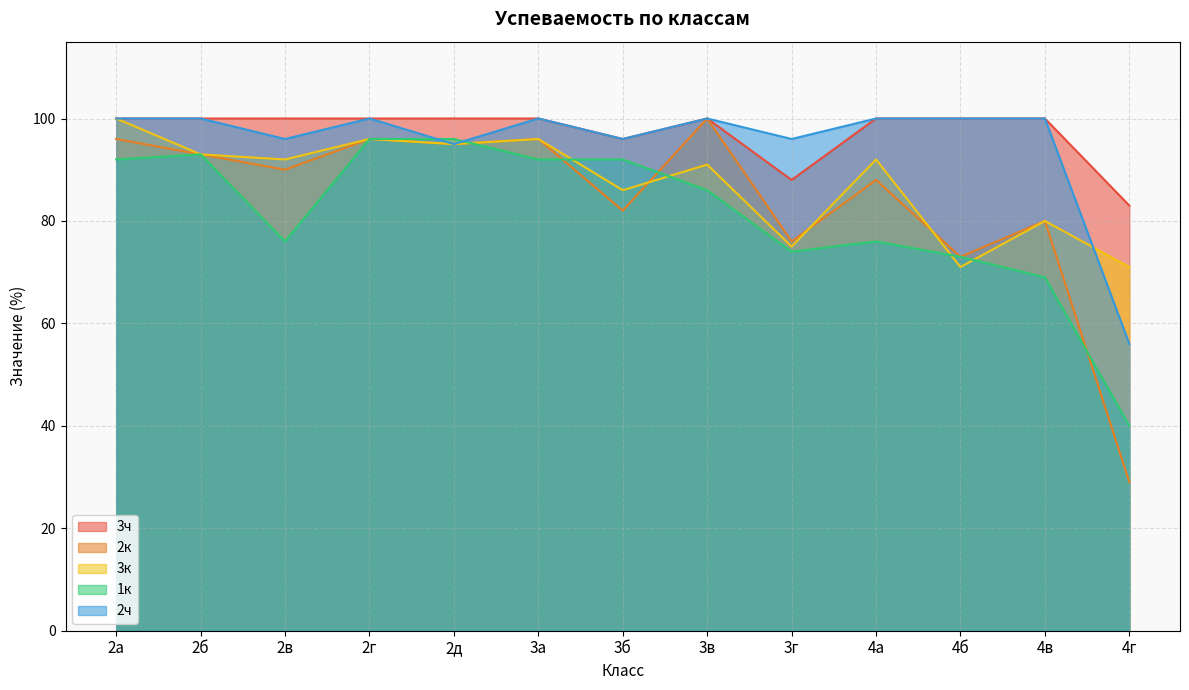

Reading left to right, extract all data points from this chart.

3ч: 100	100	100	100	100	100	96	100	88	100	100	100	83
2к: 96	93	90	96	95	96	82	100	76	88	73	80	29
3к: 100	93	92	96	95	96	86	91	75	92	71	80	71
1к: 92	93	76	96	96	92	92	86	74	76	73	69	40
2ч: 100	100	96	100	95	100	96	100	96	100	100	100	56